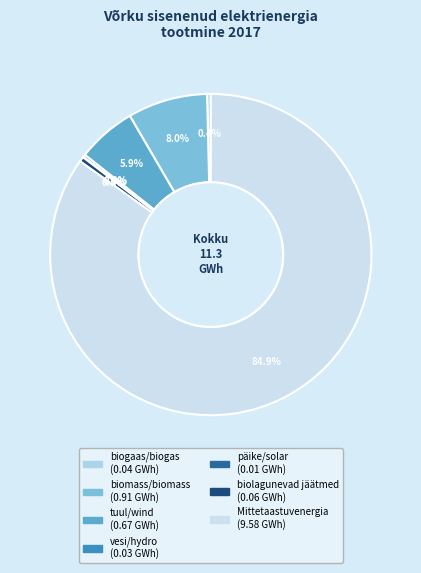

Is it true that biomass/biomass is 8% of the pie?

True